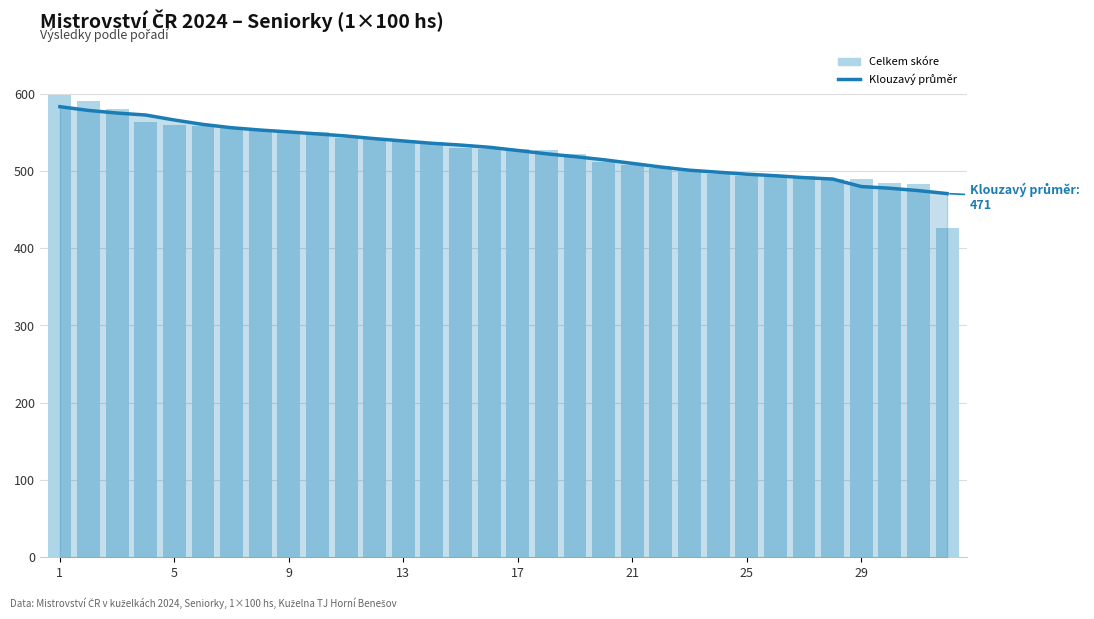

Read the Klouzavý průměr (7 zápasů) value at 17.

526.6